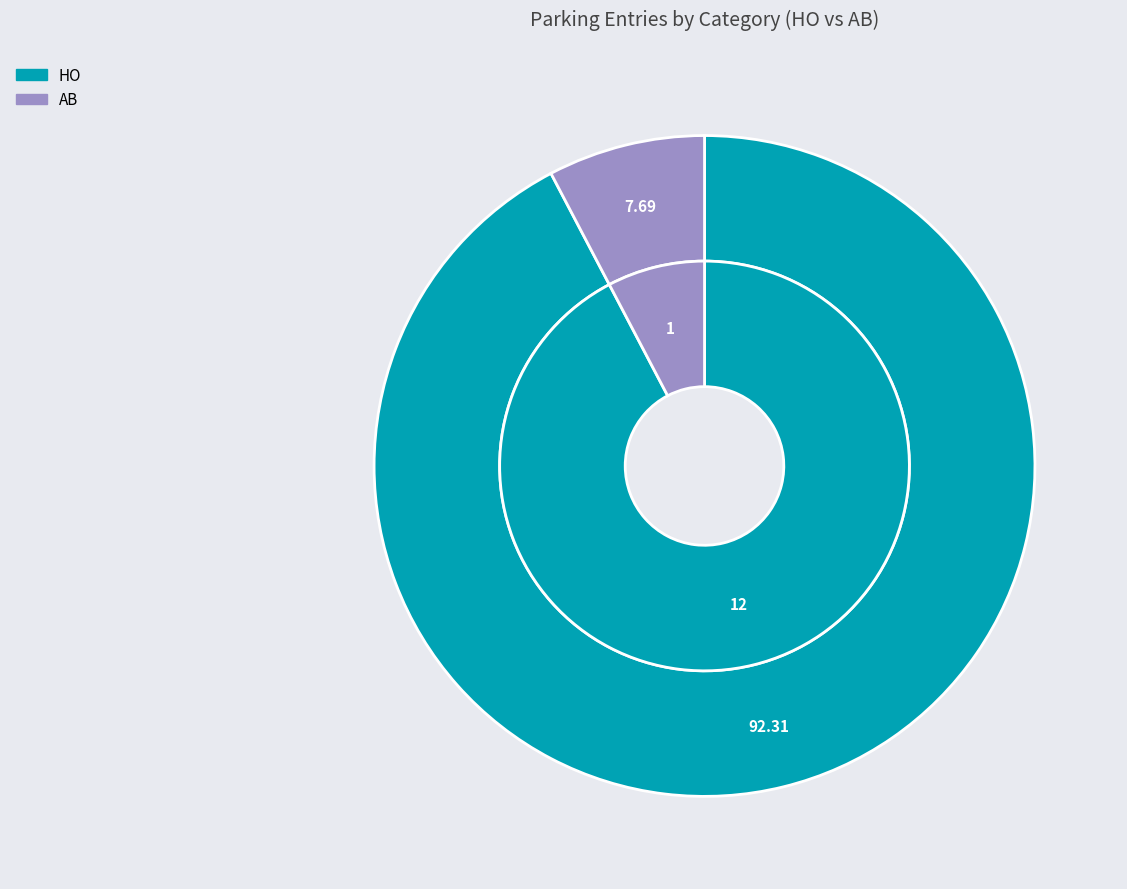

How many slices are in this pie chart?

2